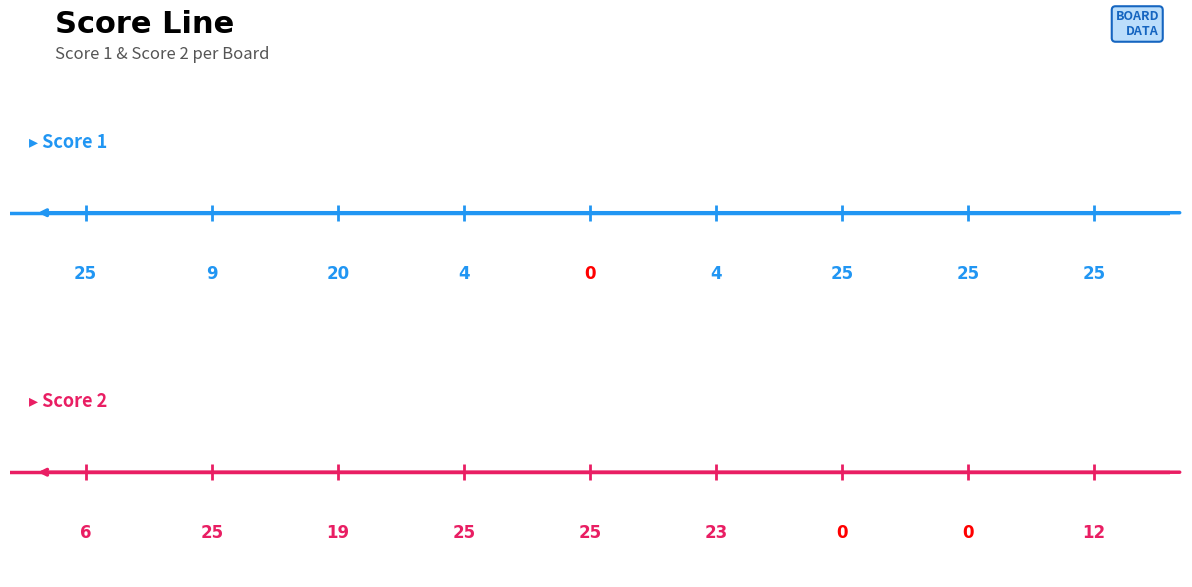

How many lines are shown in the chart?

2